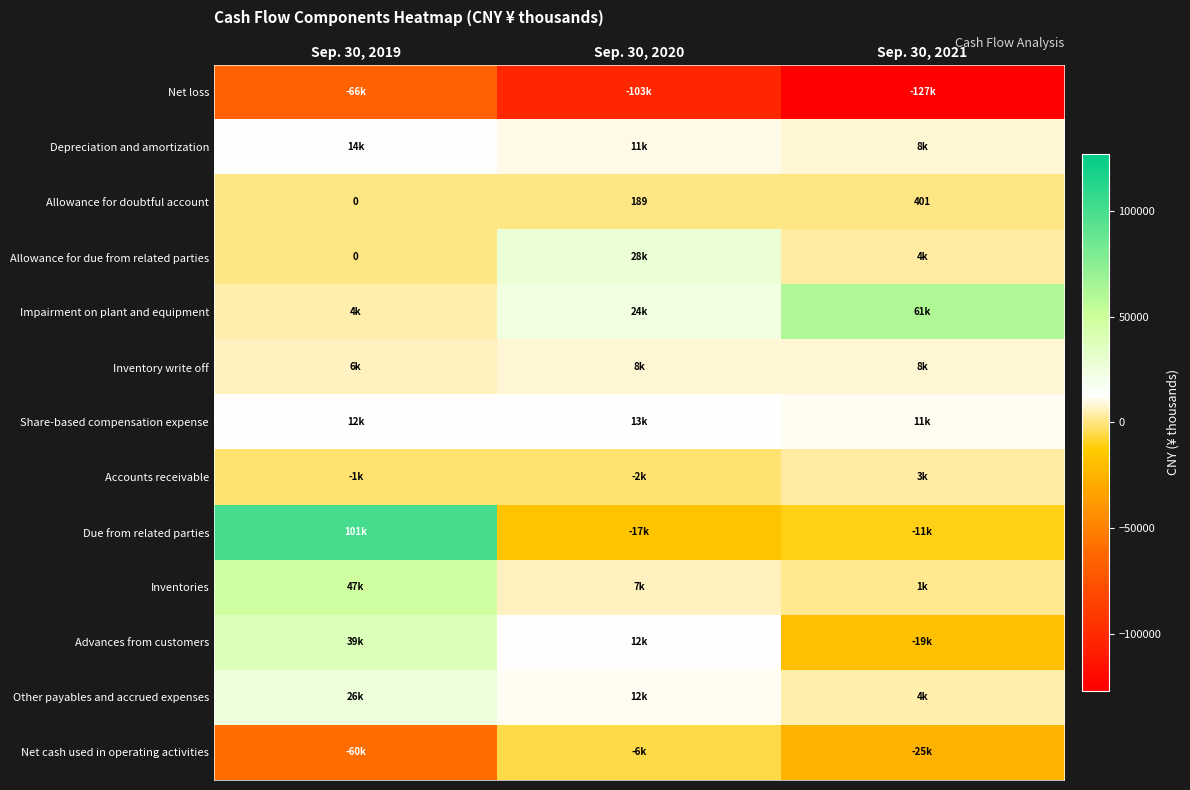

What is the difference between the maximum and minimum values in the Allowance for doubtful account series?

401